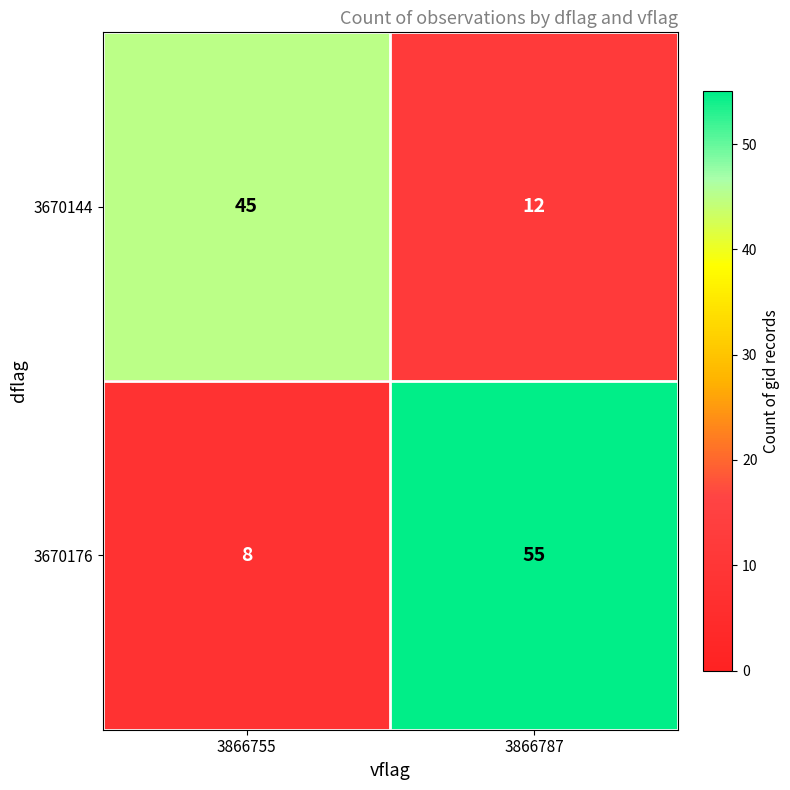

What is the average value of the 3670176 series?

32